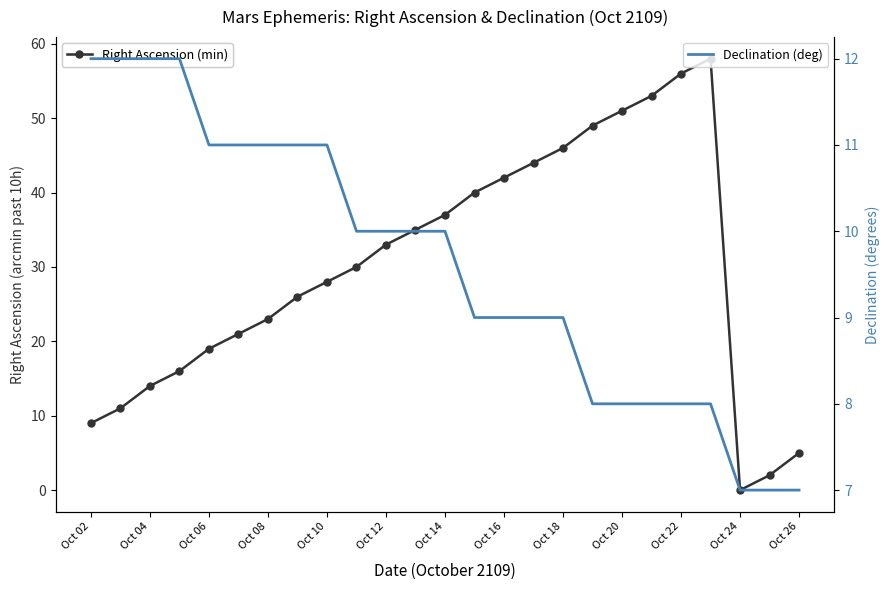

What is the difference between the maximum and minimum values in the Declination (deg) series?

5